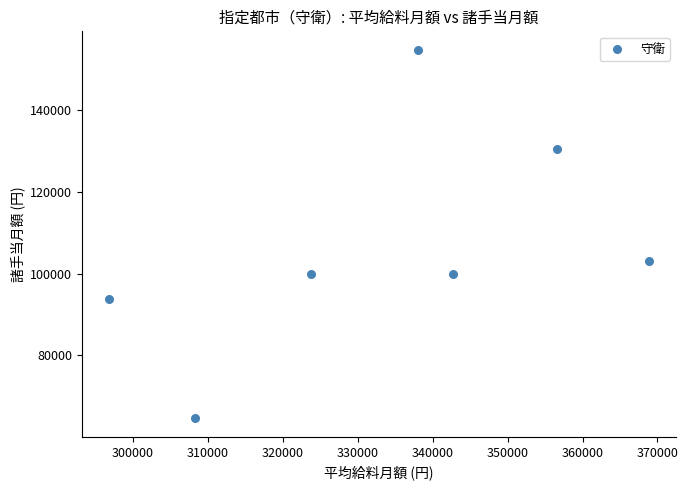

What is the average X value?

333571